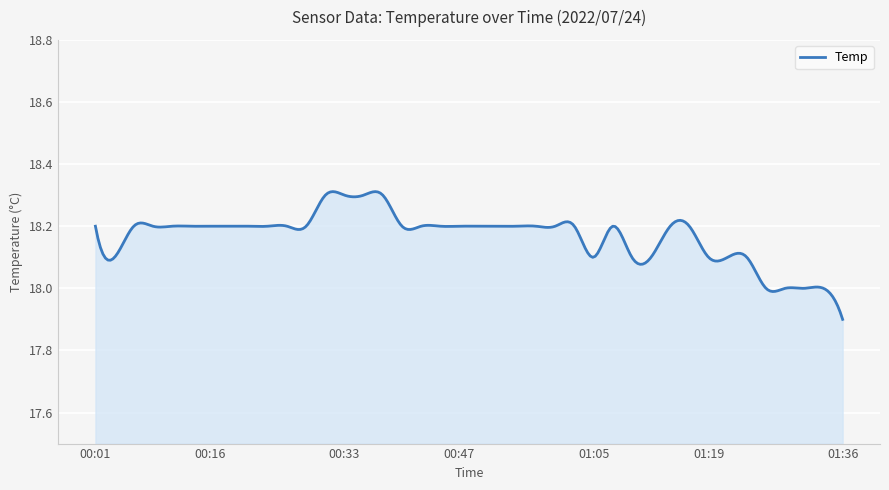

What is the difference between the maximum and minimum values?

0.4